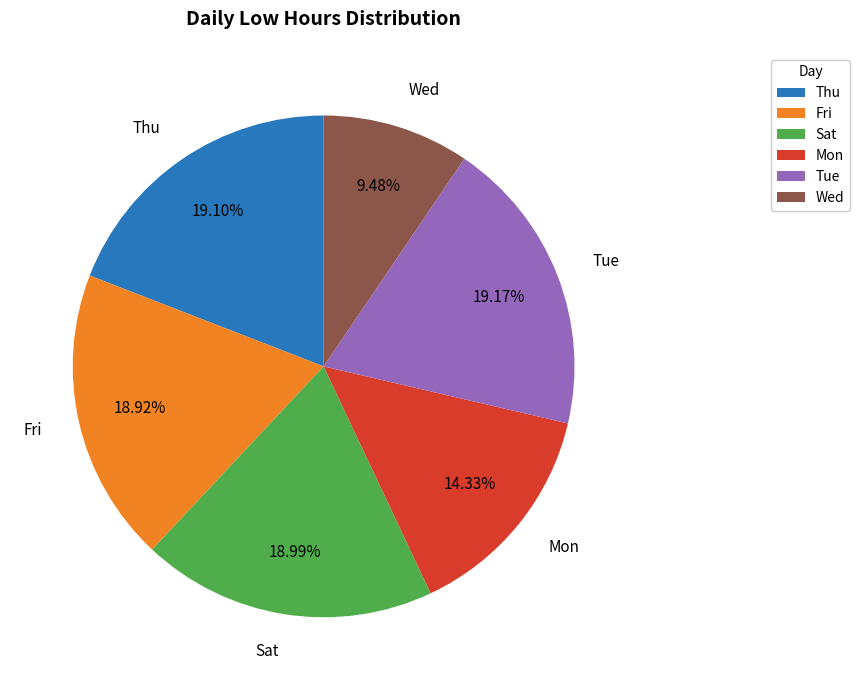

Does Fri represent more than half of the total?

No